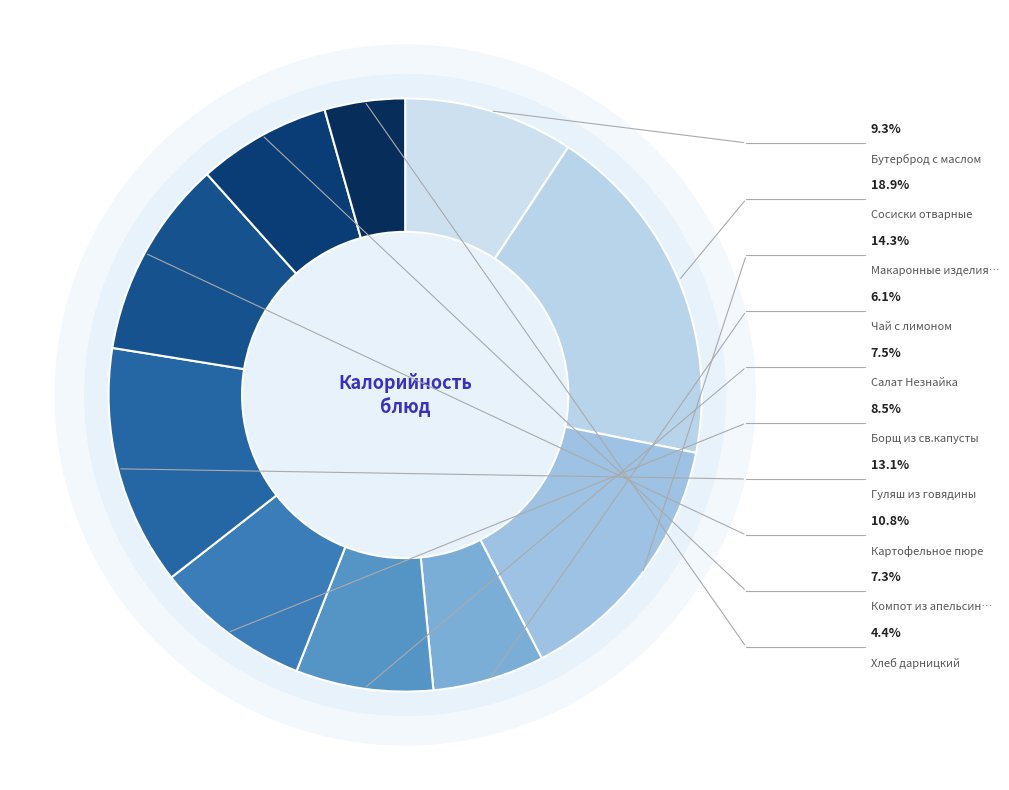

Between Бутерброд с маслом and Хлеб дарницкий, which is larger?

Бутерброд с маслом